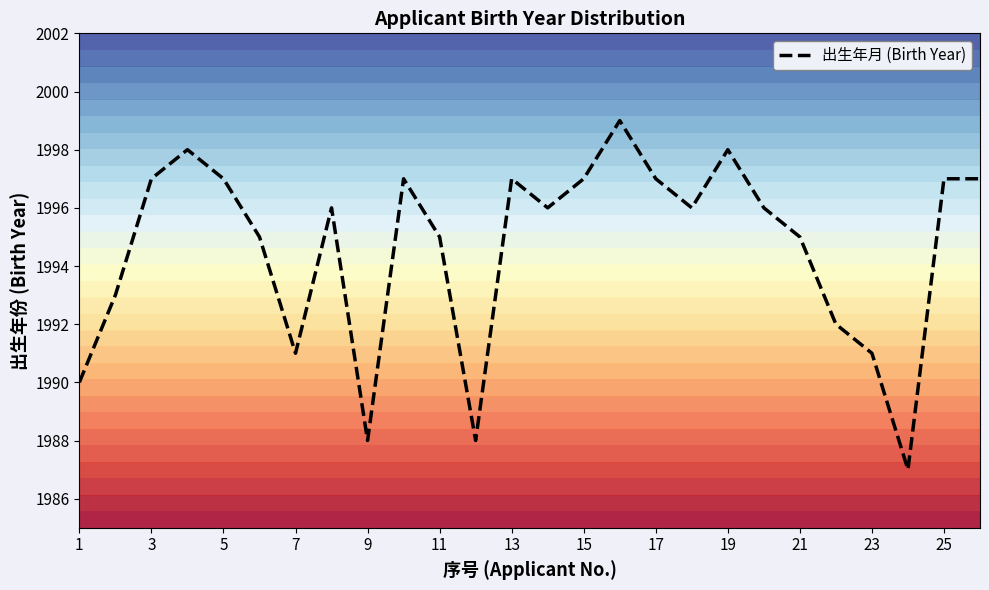

Is it true that 出生年月 (Birth Year) equals 3082 at 5?

False